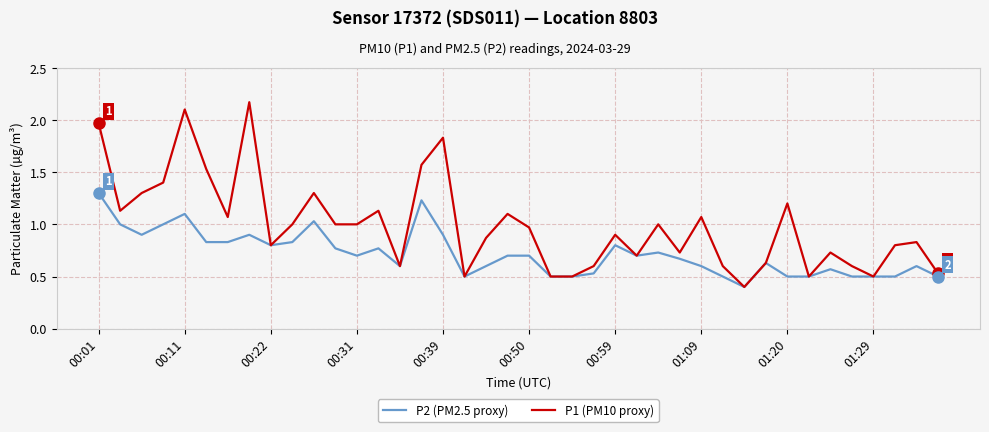

What is the minimum value for P2 (PM2.5 proxy)?

0.4